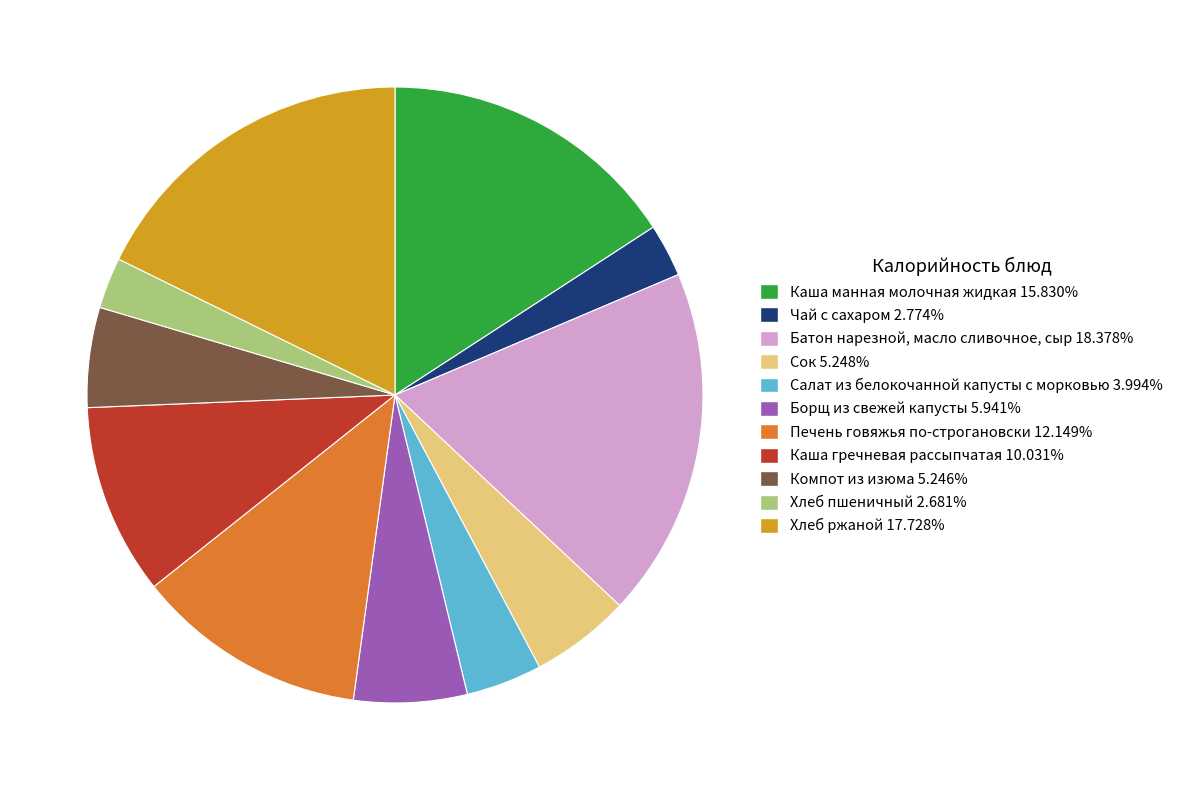

Approximately how many times larger is the value at Хлеб ржаной 17.728% compared to Батон нарезной, масло сливочное, сыр 18.378%?

1.0